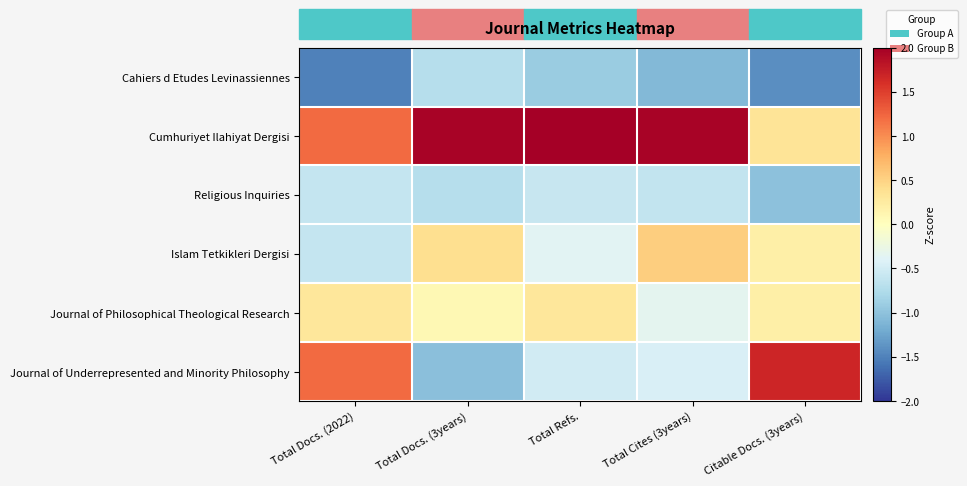

Which series has the largest total across all categories?

Cumhuriyet Ilahiyat Dergisi